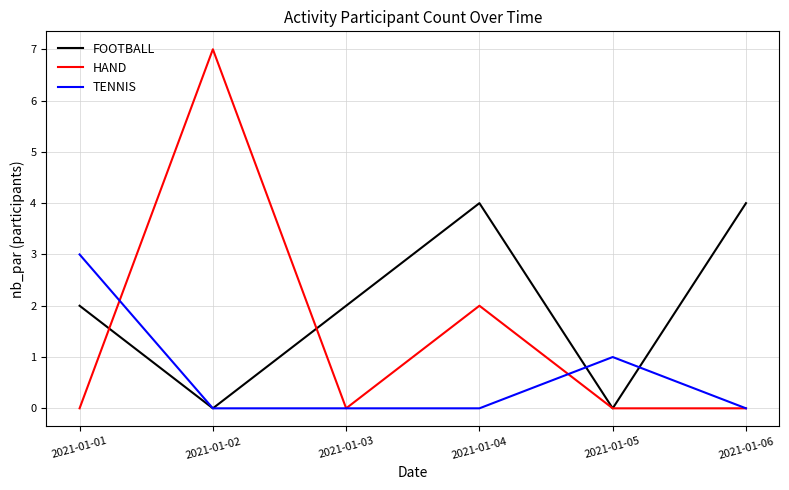

Is the value of FOOTBALL at 2021-01-04 greater than the value of HAND at 2021-01-03?

Yes